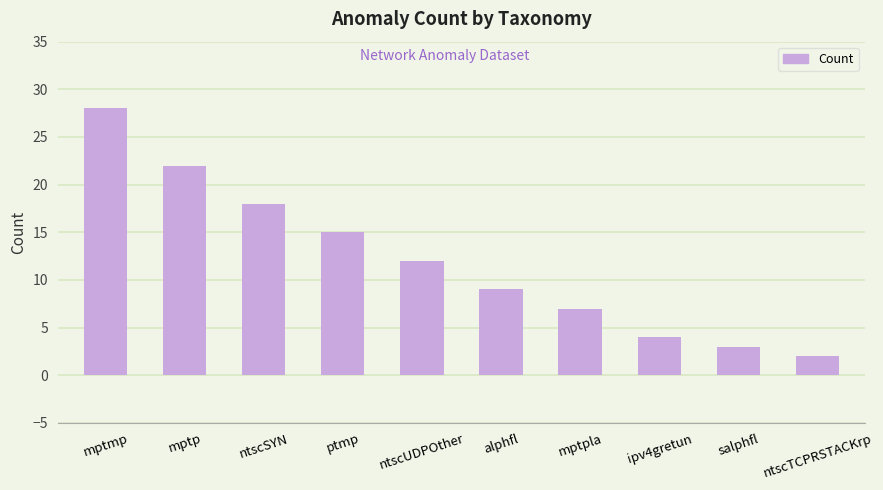

What is the label of the 10th bar from the left?

ntscTCPRSTACKrp